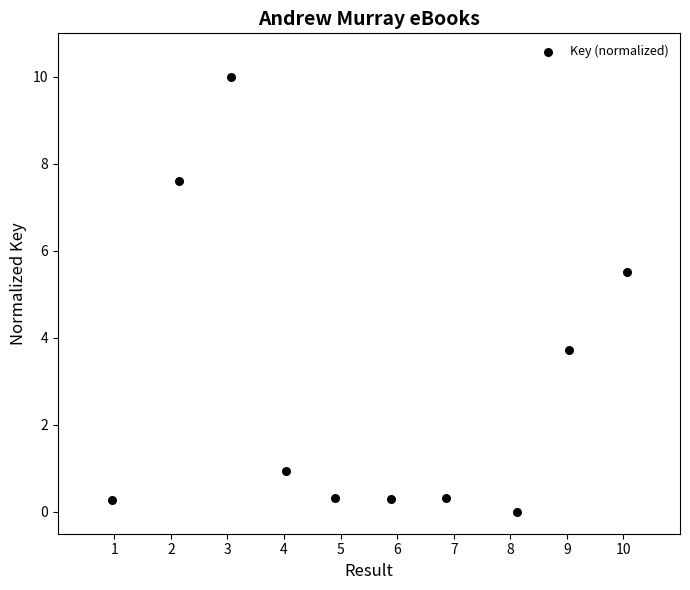

What is the range of Y values (max minus min)?

10.0